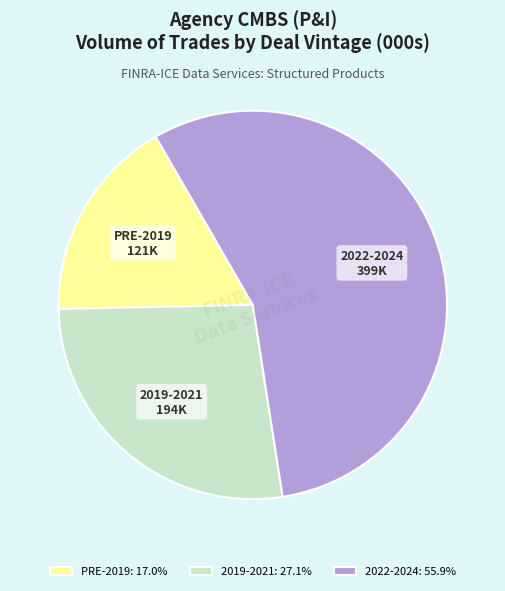

Approximately how many times larger is the value at 2022-2024 compared to 2019-2021?

2.1